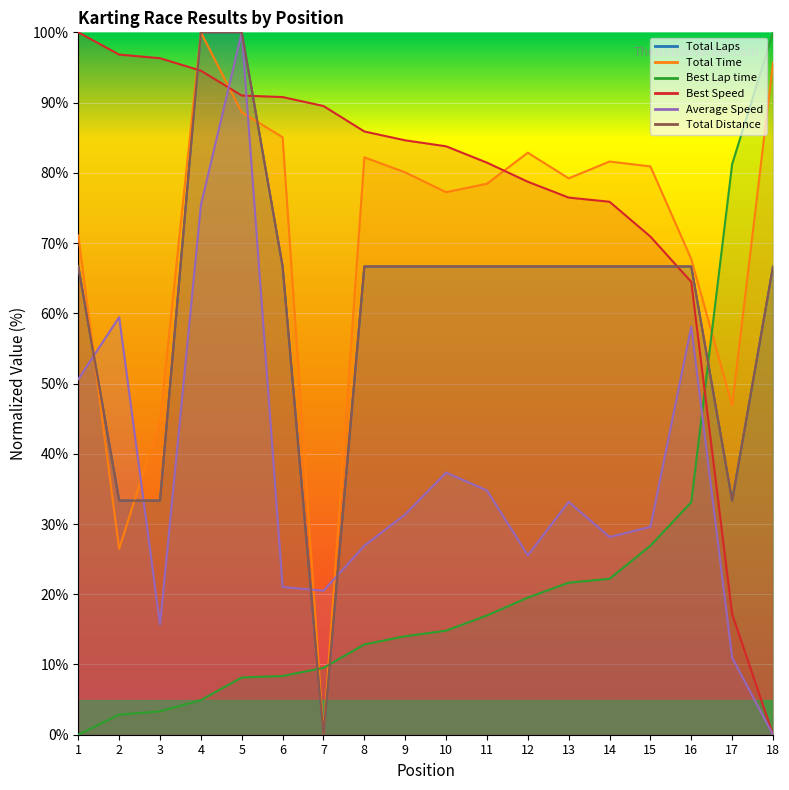

Which series has the widest spread of values?

Total Laps